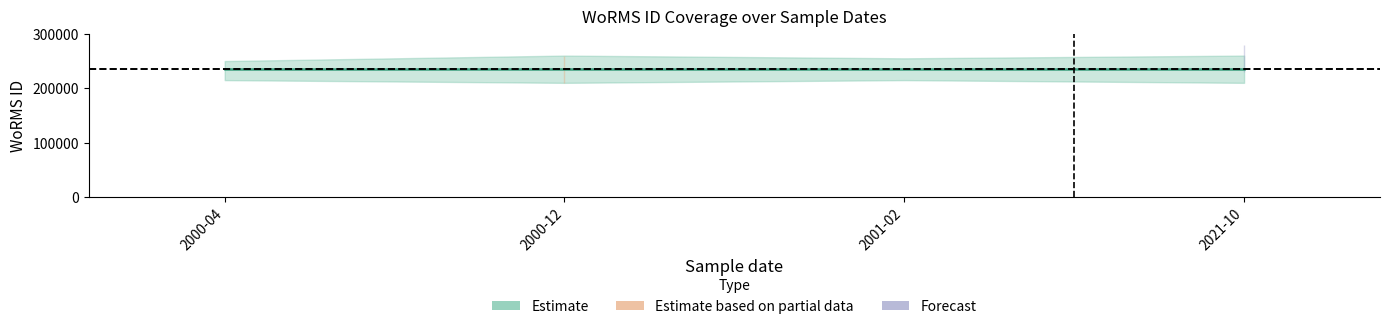

Rank the series by their maximum value, from highest to lowest.

Forecast, Estimate, Estimate based on partial data